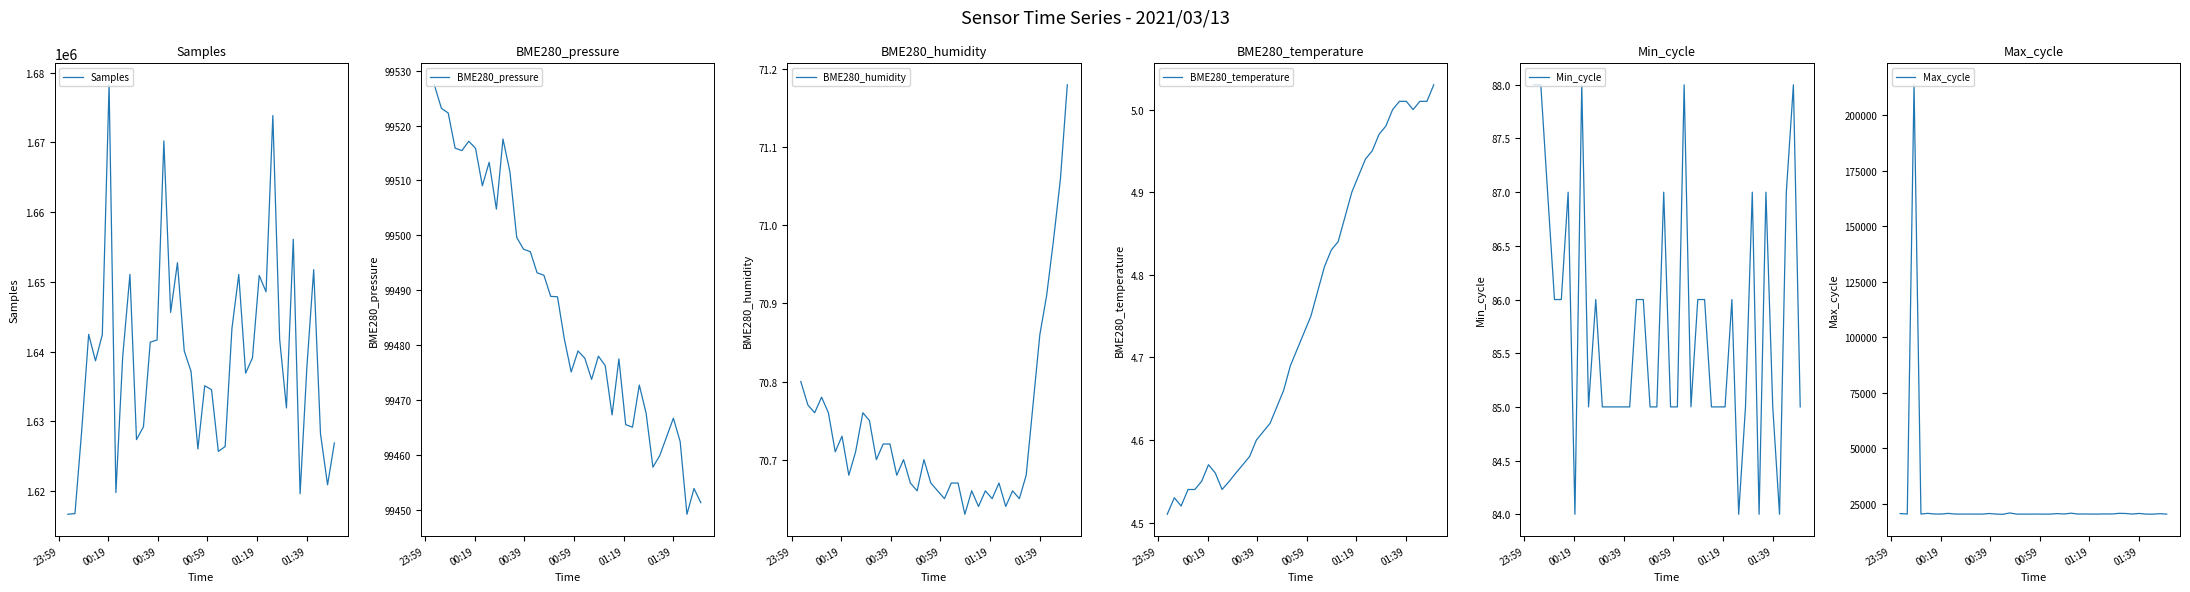

What is the smallest value displayed?

4.5